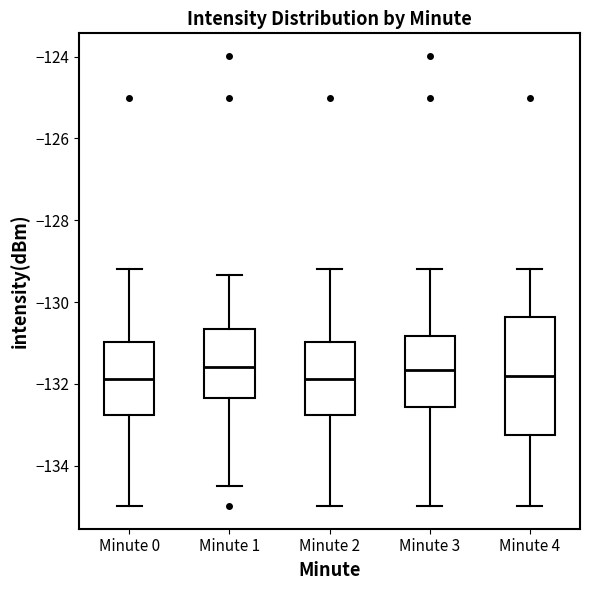

Reading left to right, transcribe this box plot: for each box, give where its median line is, the range the box spans, and where its two whiskers end, as read against the y-axis. The values are not printed on the chart, so give them approximately, as read against the axis.

Minute 0: median -131.8, box -132.8 to -131.0, whiskers -135.0 to -129.2
Minute 1: median -131.6, box -132.4 to -130.6, whiskers -134.6 to -129.4
Minute 2: median -131.8, box -132.8 to -131.0, whiskers -135.0 to -129.2
Minute 3: median -131.6, box -132.6 to -130.8, whiskers -135.0 to -129.2
Minute 4: median -131.8, box -133.2 to -130.4, whiskers -135.0 to -129.2